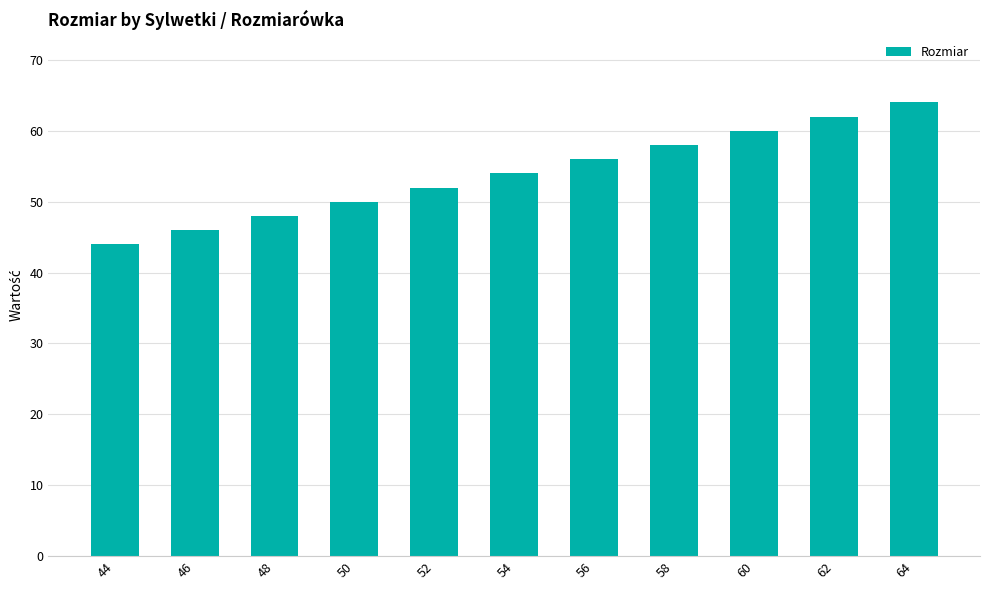

List the labels in order of value, smallest first.

44, 46, 48, 50, 52, 54, 56, 58, 60, 62, 64